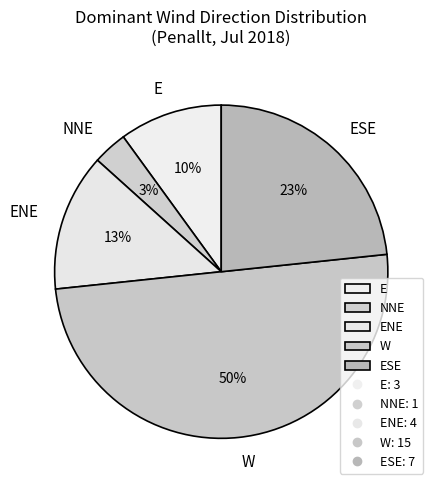

What is the majority slice?

W